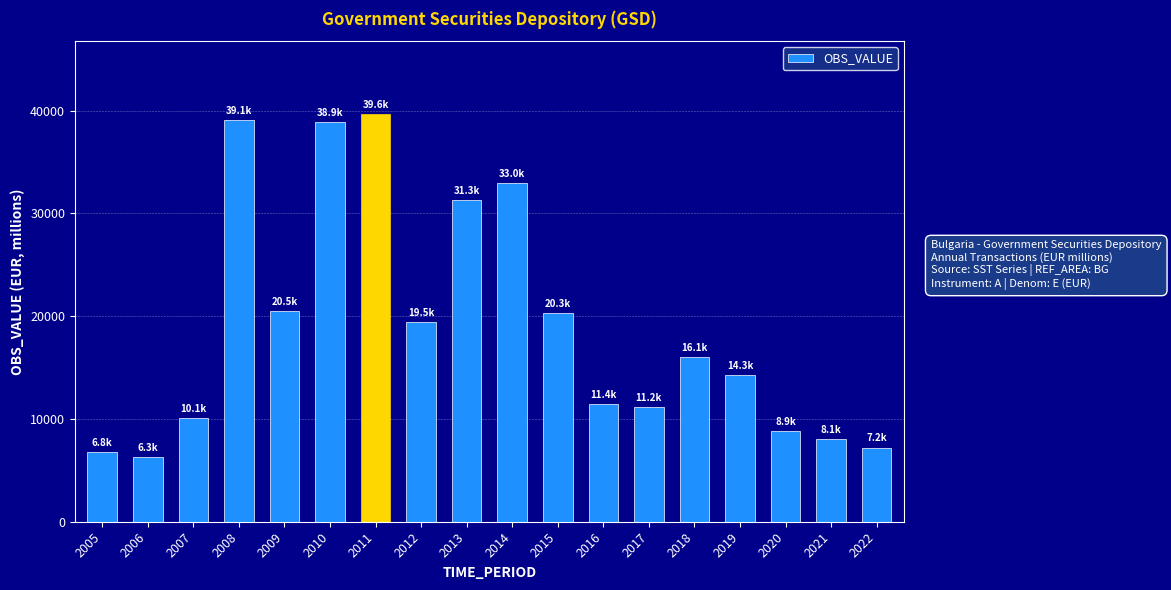

Does the chart contain stacked bars?

No